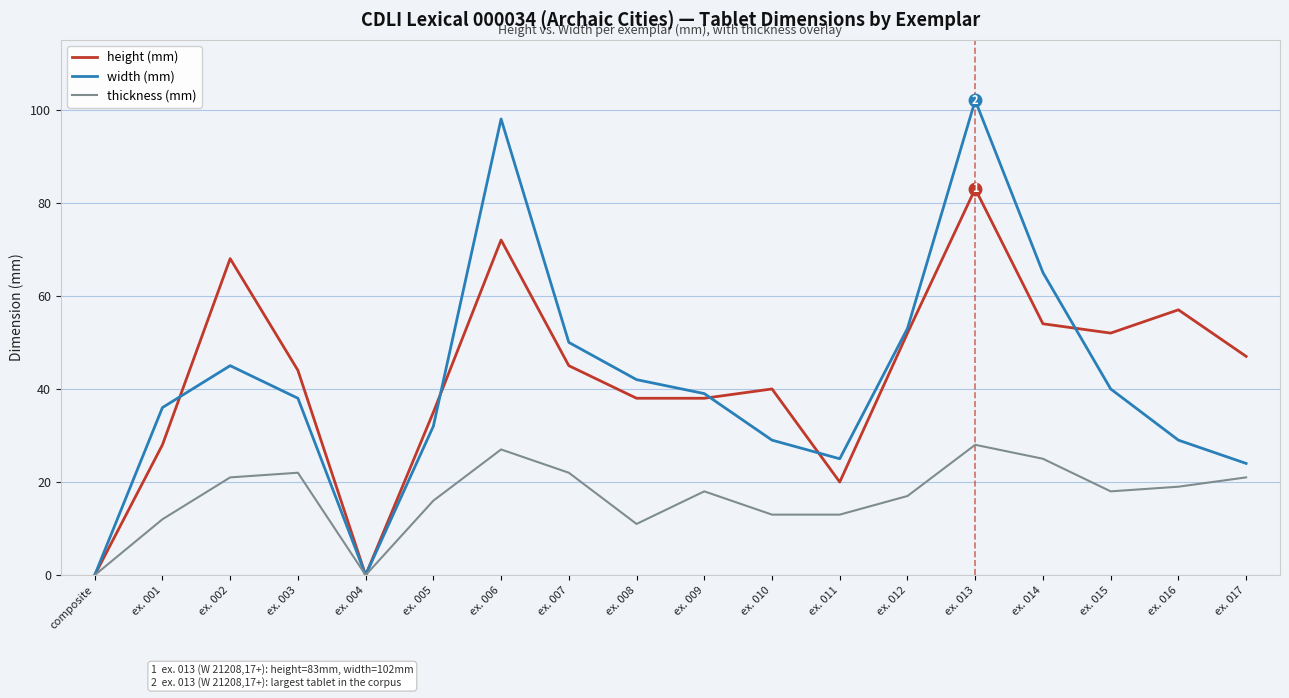

What is the maximum value shown in the chart?

102